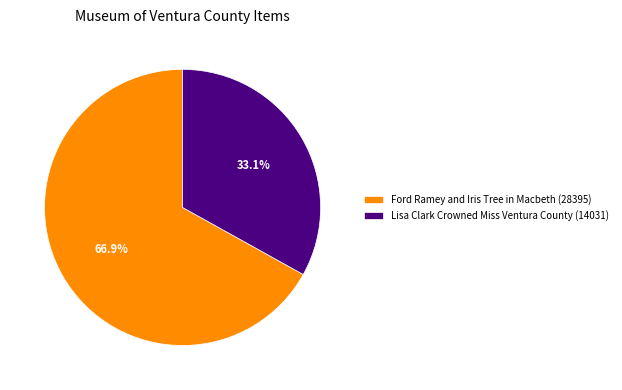

What is the ratio of the value at Ford Ramey and Iris Tree in Macbeth (28395) to the value at Lisa Clark Crowned Miss Ventura County (14031)?

2.0